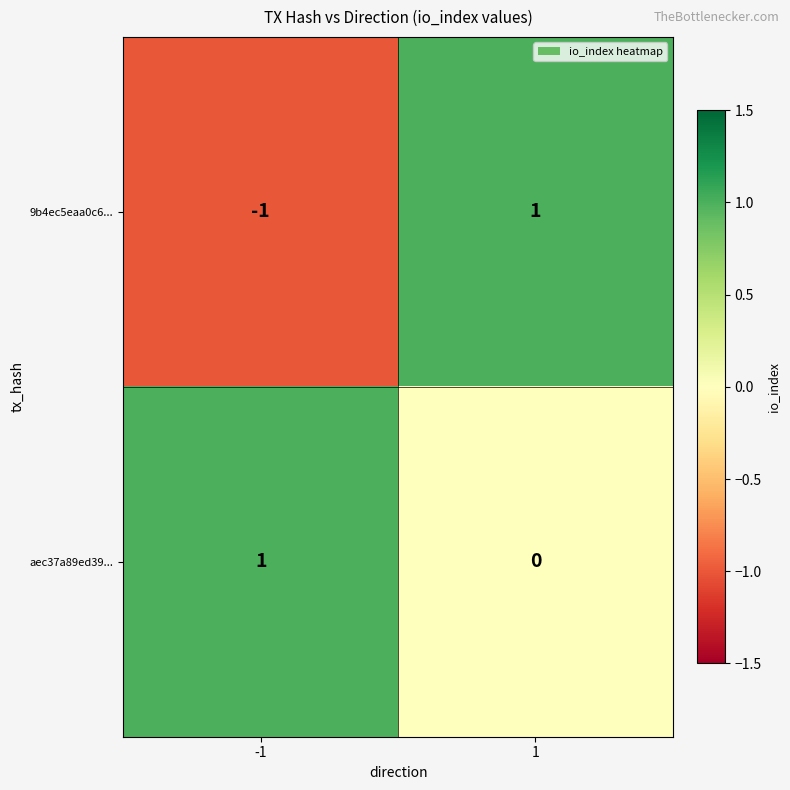

Is it true that aec37a89ed39... equals 0 at 1?

True